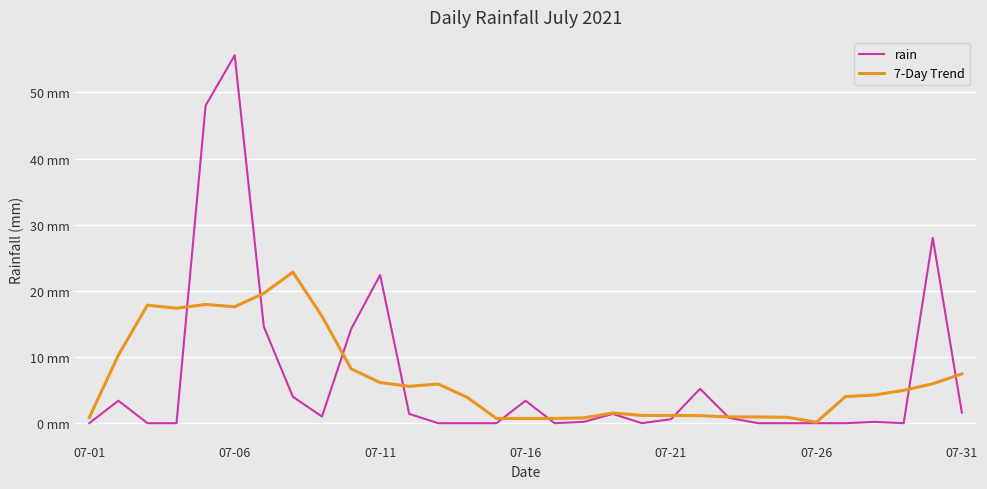

Does the chart have visible grid lines?

Yes